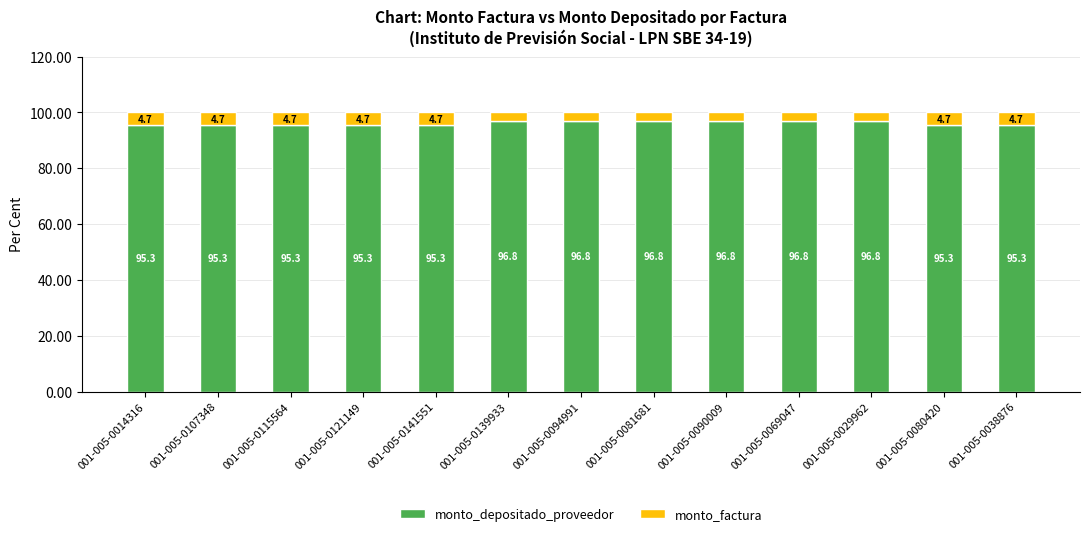

Count the monto_depositado_proveedor values in the range 95 to 96.

7